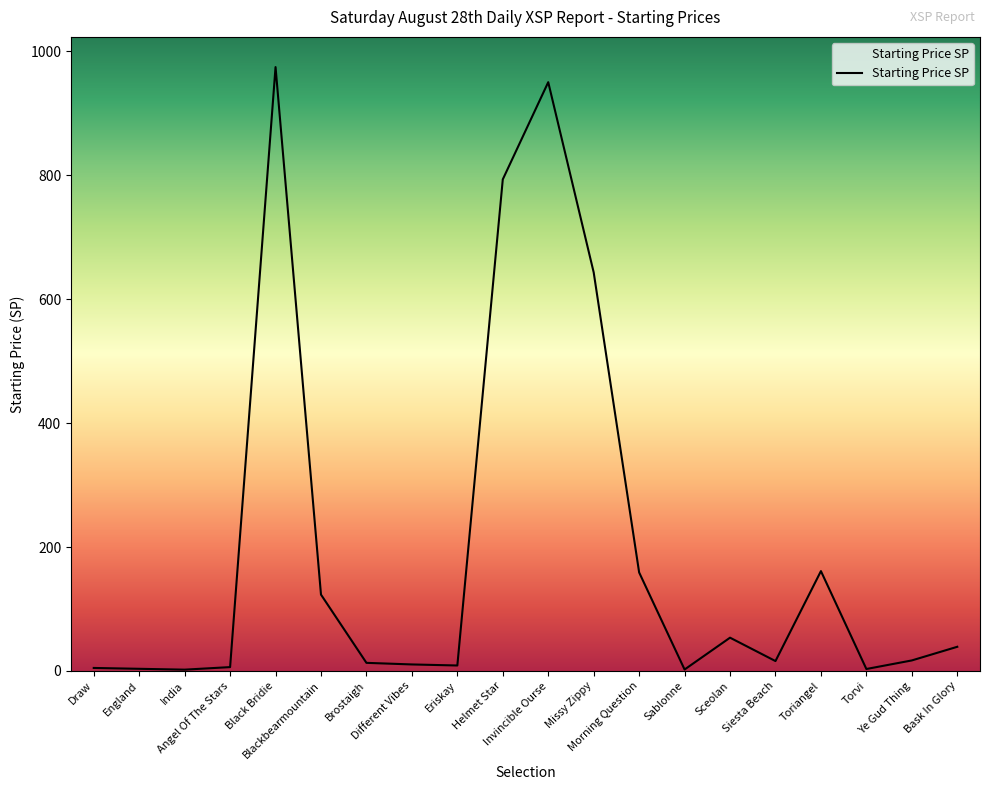

What is the greatest value displayed?

974.8